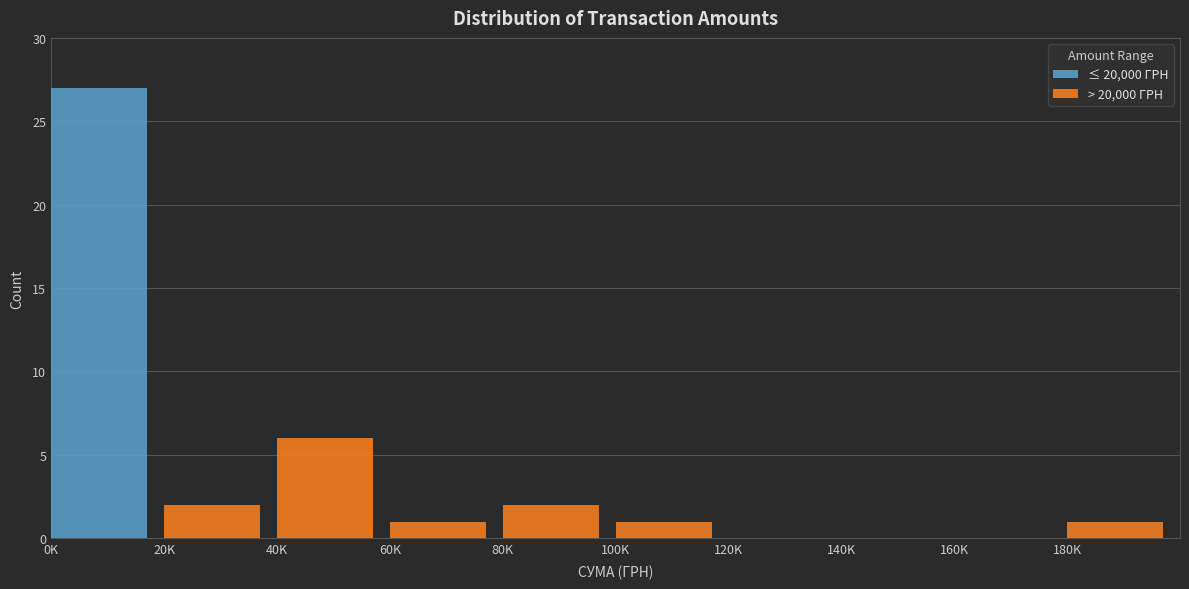

Reading left to right, what are the values for ≤ 20,000 ГРН?

0K=27	20K=0	40K=0	60K=0	80K=0	100K=0	120K=0	140K=0	160K=0	180K=0